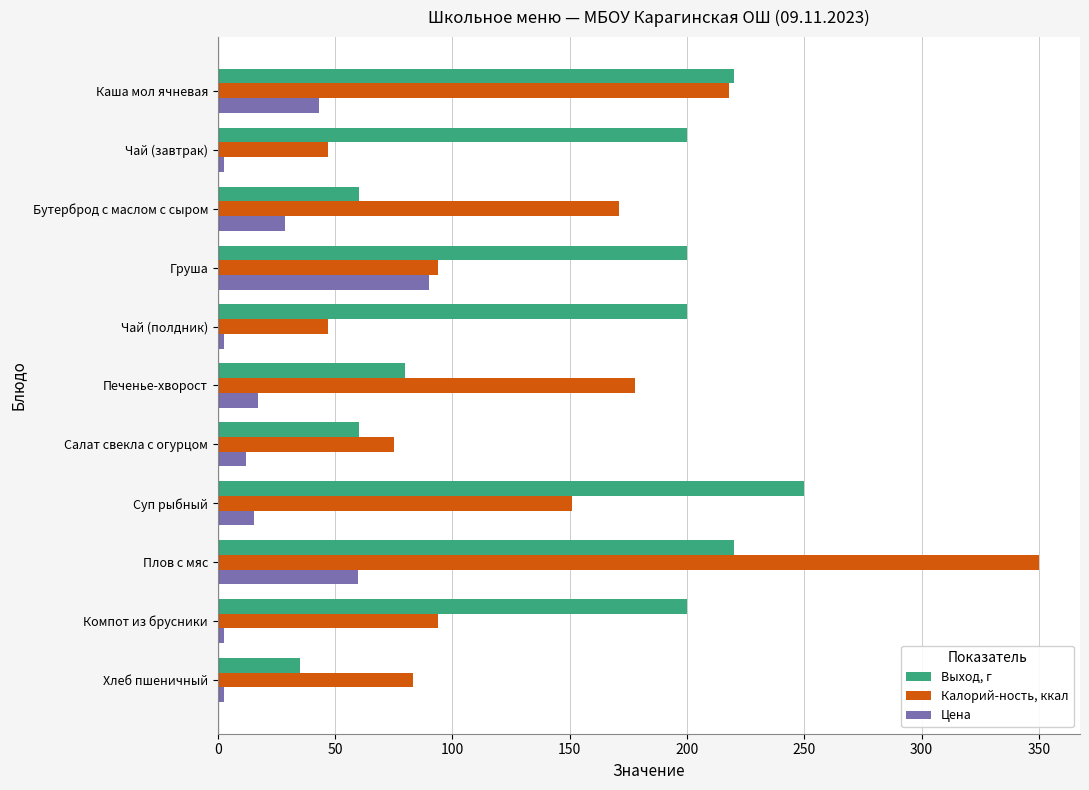

At which category is the sum across all series the highest?

Плов с мяс